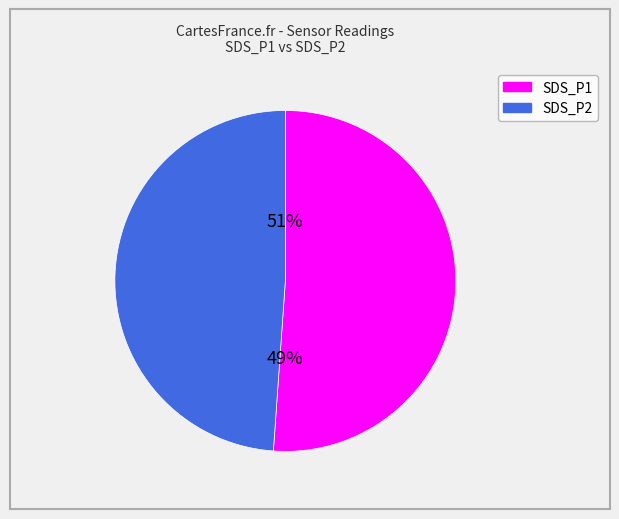

Does 23/20023 represent more than half of the total?

No